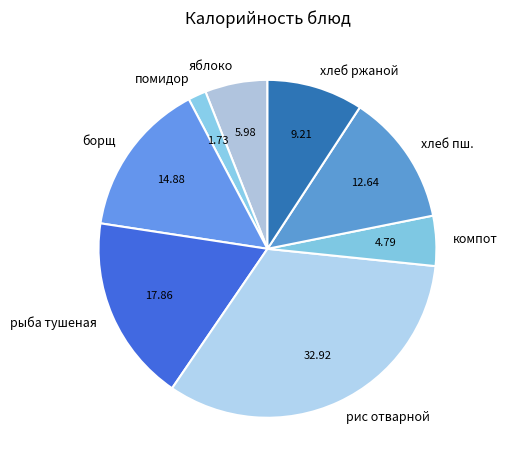

Between хлеб пш. and помидор, which is larger?

хлеб пш.